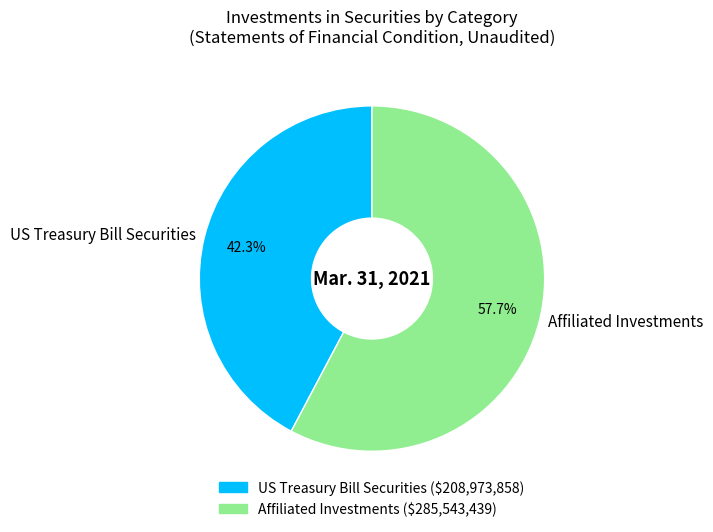

True or false: Affiliated Investments accounts for 63% of the total.

False